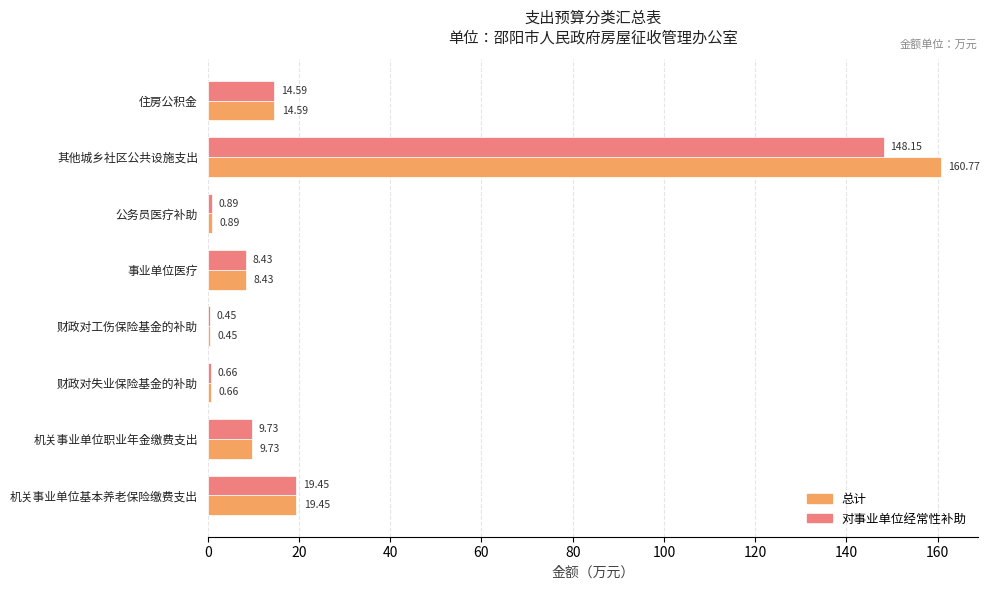

What is the sum of all 总计 values?

215.0